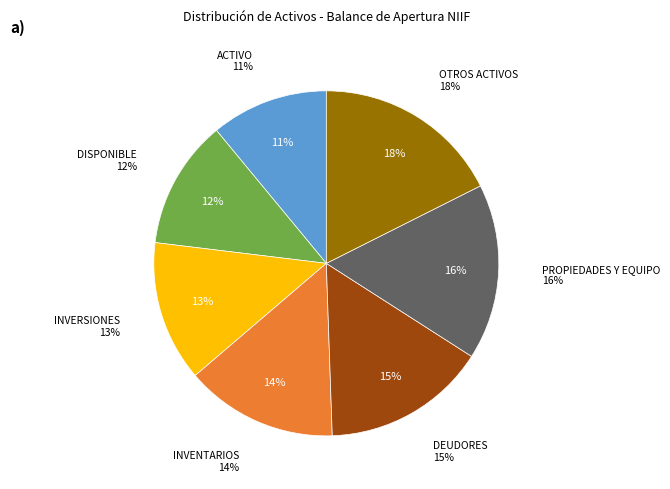

Rank the categories by value from highest to lowest.

OTROS ACTIVOS, PROPIEDADES Y EQUIPO, DEUDORES, INVENTARIOS, INVERSIONES, DISPONIBLE, ACTIVO